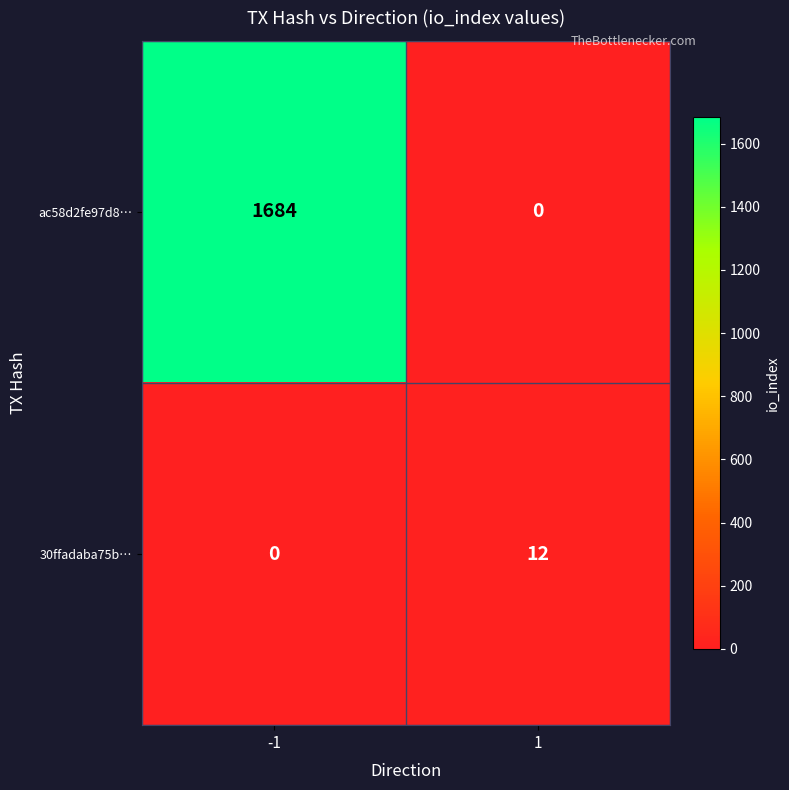

Reading left to right, extract all data points from this chart.

ac58d2fe97d8…: 1684	0
30ffadaba75b…: 0	12